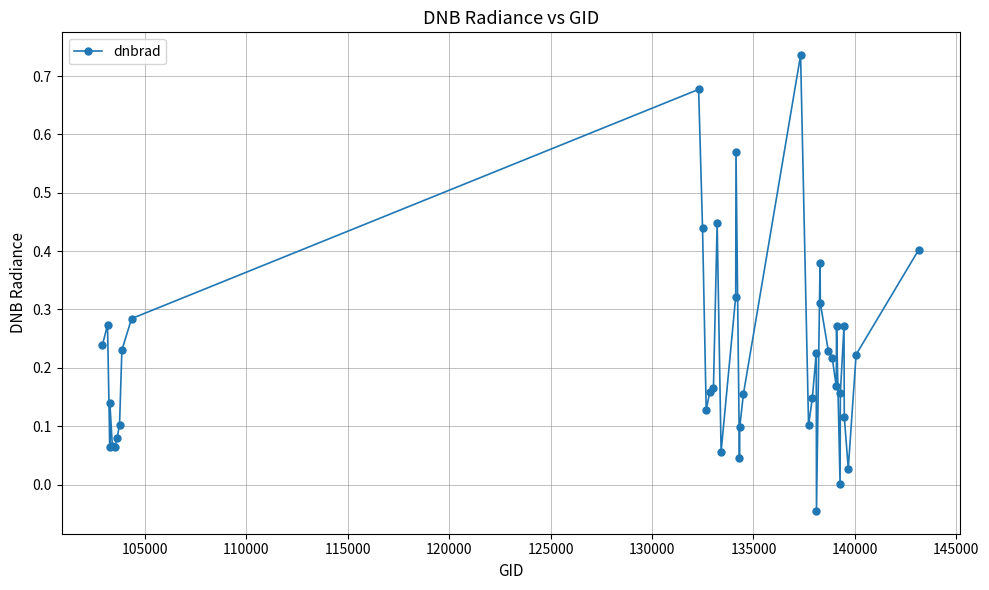

True or false: the data has more than 2 interior local peaks.

True